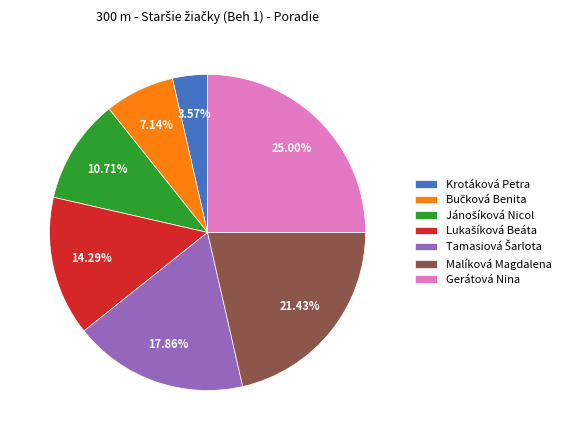

How many segments does this pie chart have?

7